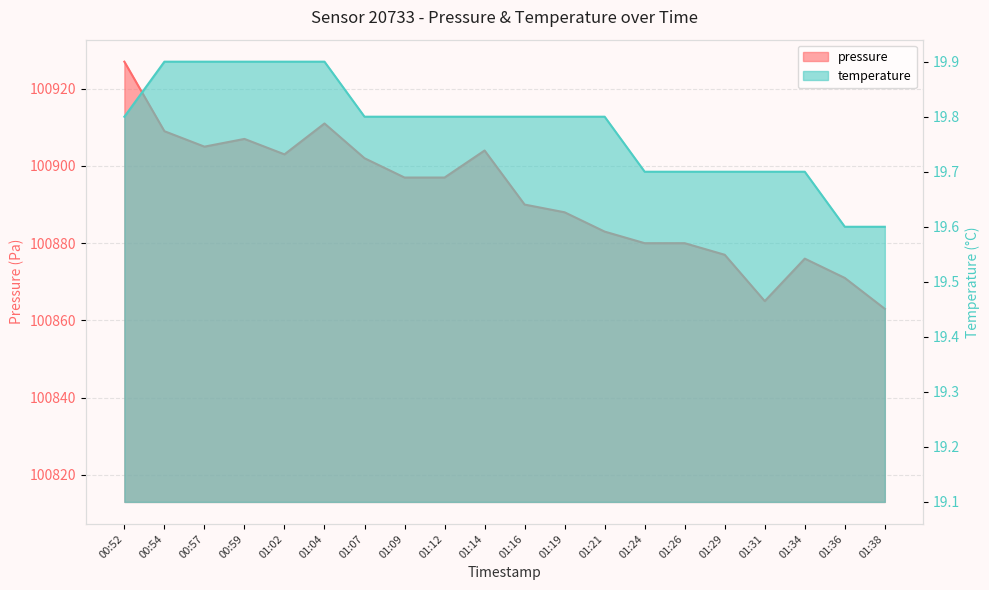

What is the value of the pressure point at the 16th from the left?

100877.0